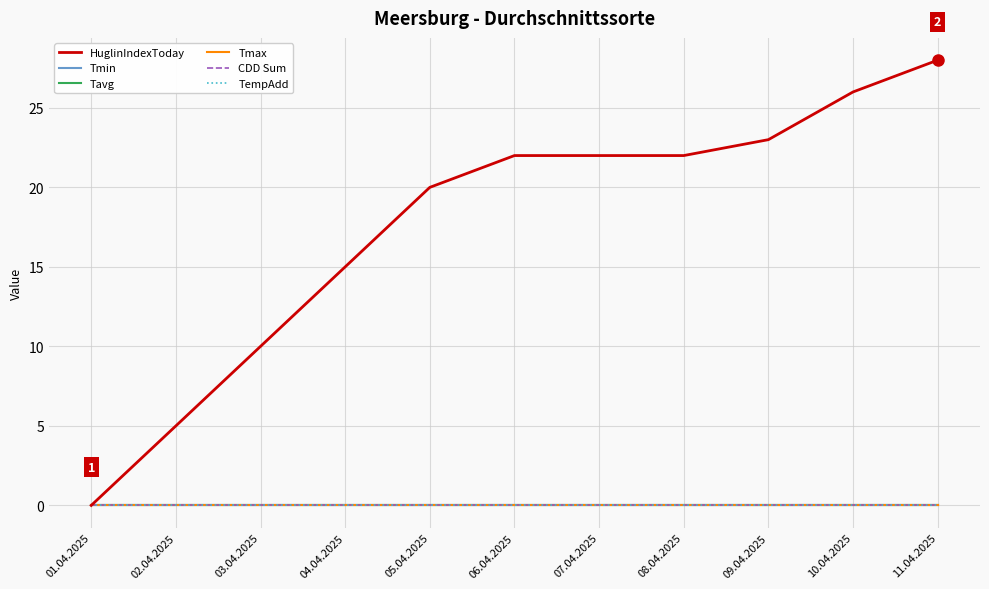

How many lines are shown in the chart?

6